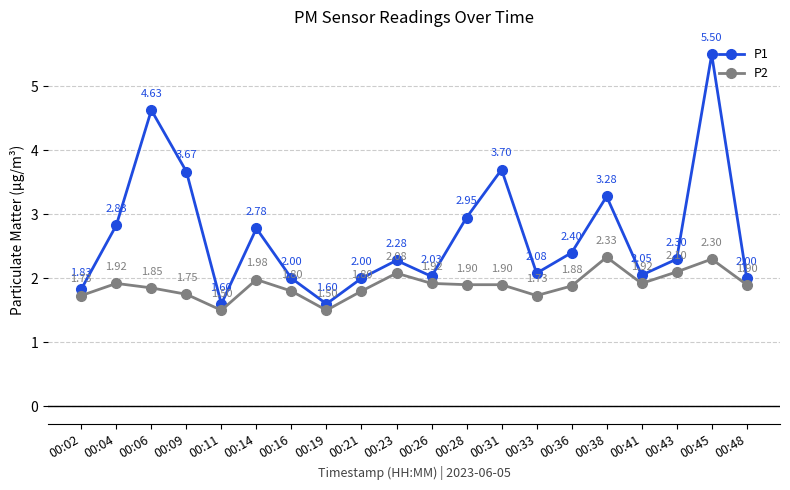

Read the P2 value at 00:23.

2.1